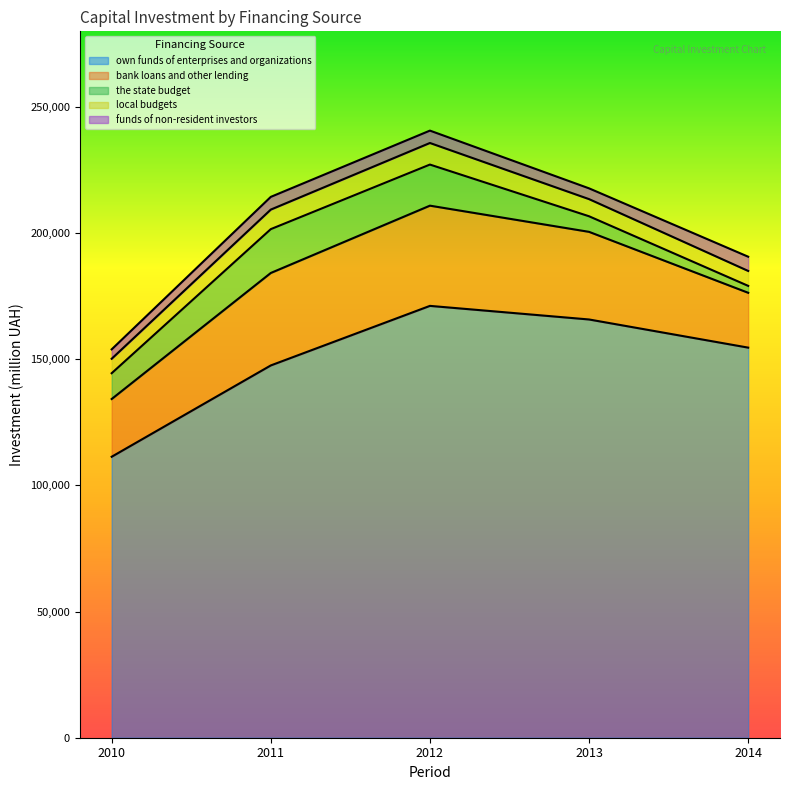

True or false: local budgets has more than 0 interior local peaks.

True